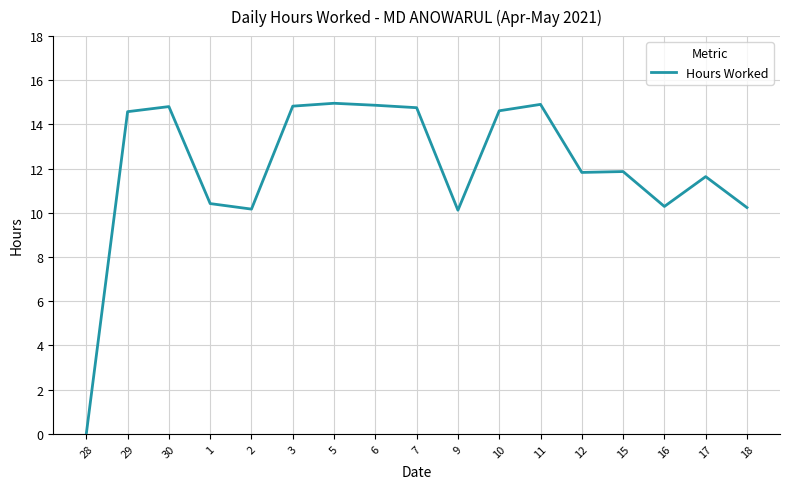

What is the change in value from 10 to 11?

+0.3